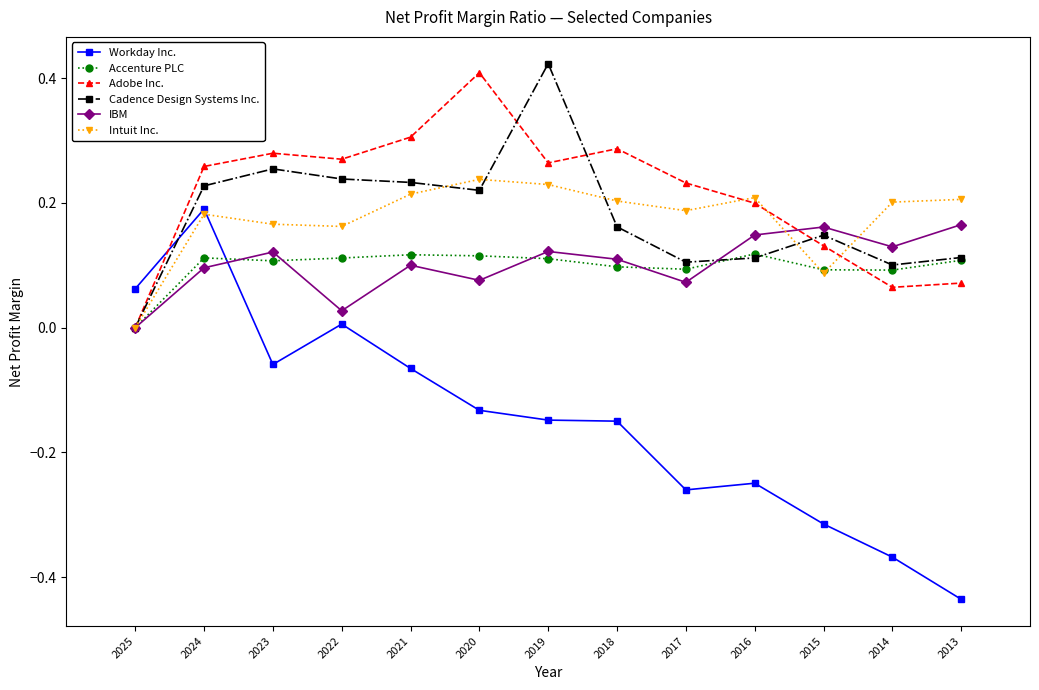

True or false: IBM has a value of 0.1 at 2014.

True